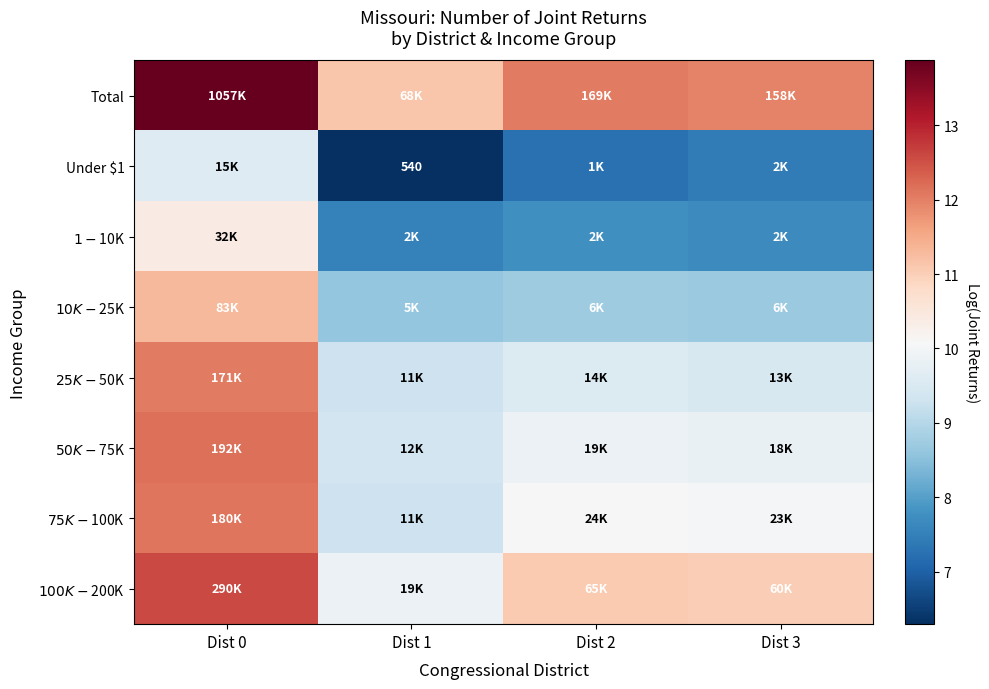

How many series are shown in this chart?

8